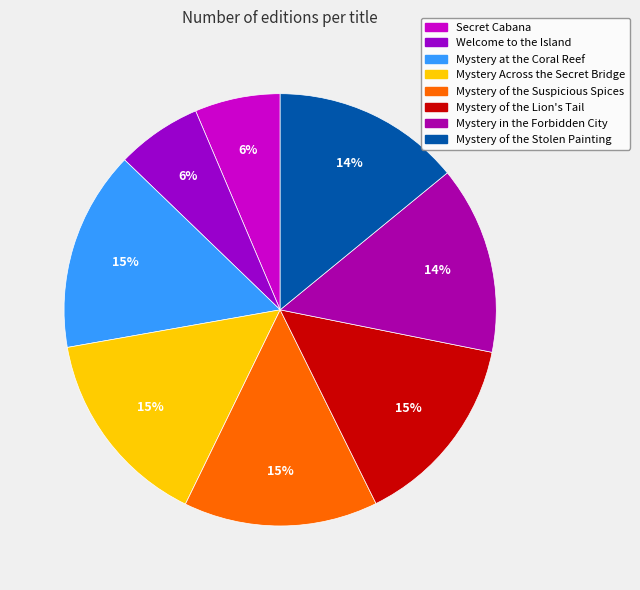

Is there a majority slice in this chart?

No